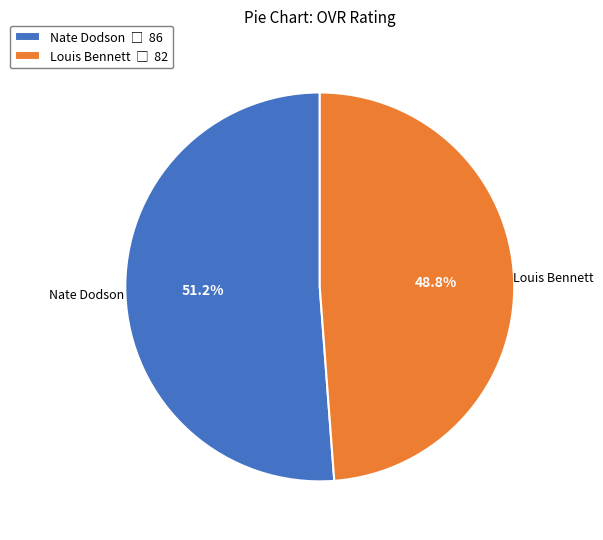

What is the smallest slice in the pie chart?

Louis Bennett